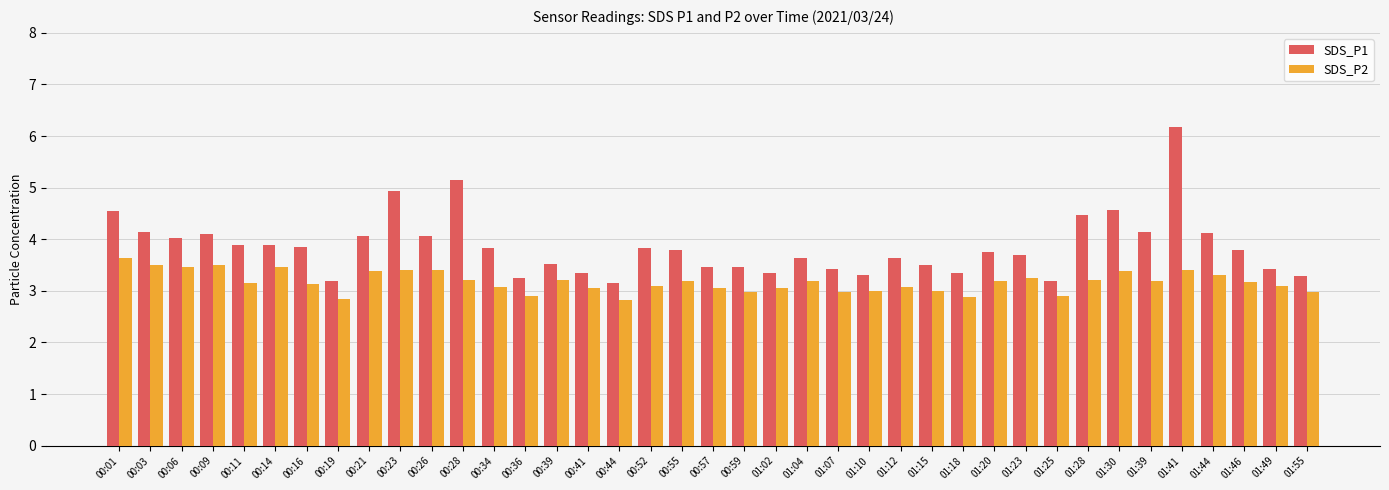

What is the spread (max minus min) of values at 00:59?

0.5